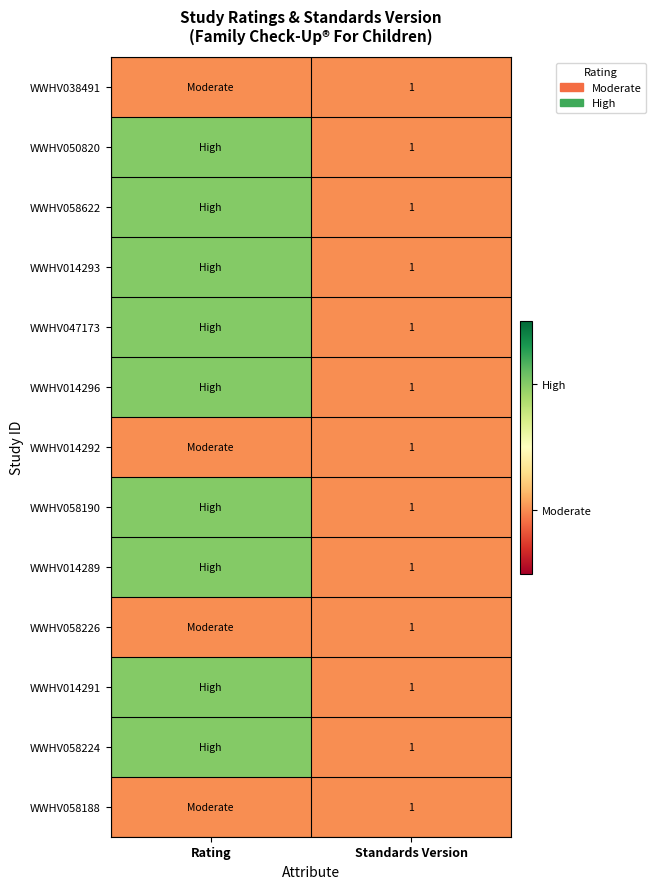

Between Rating and Standards Version, which is larger?

Rating